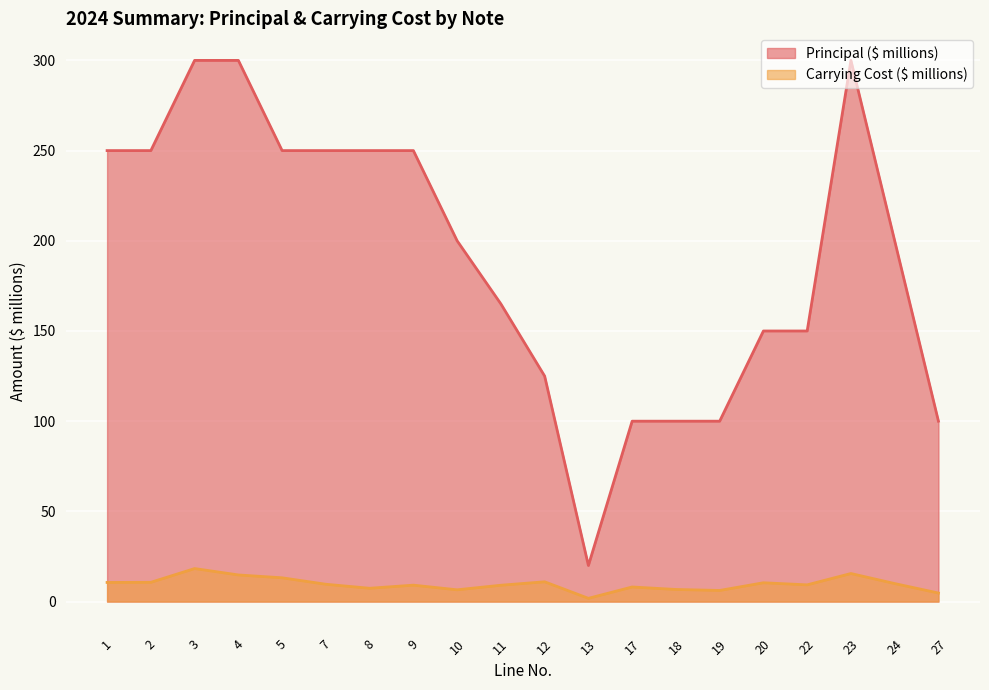

Which has a higher value, 27 or 20?

20